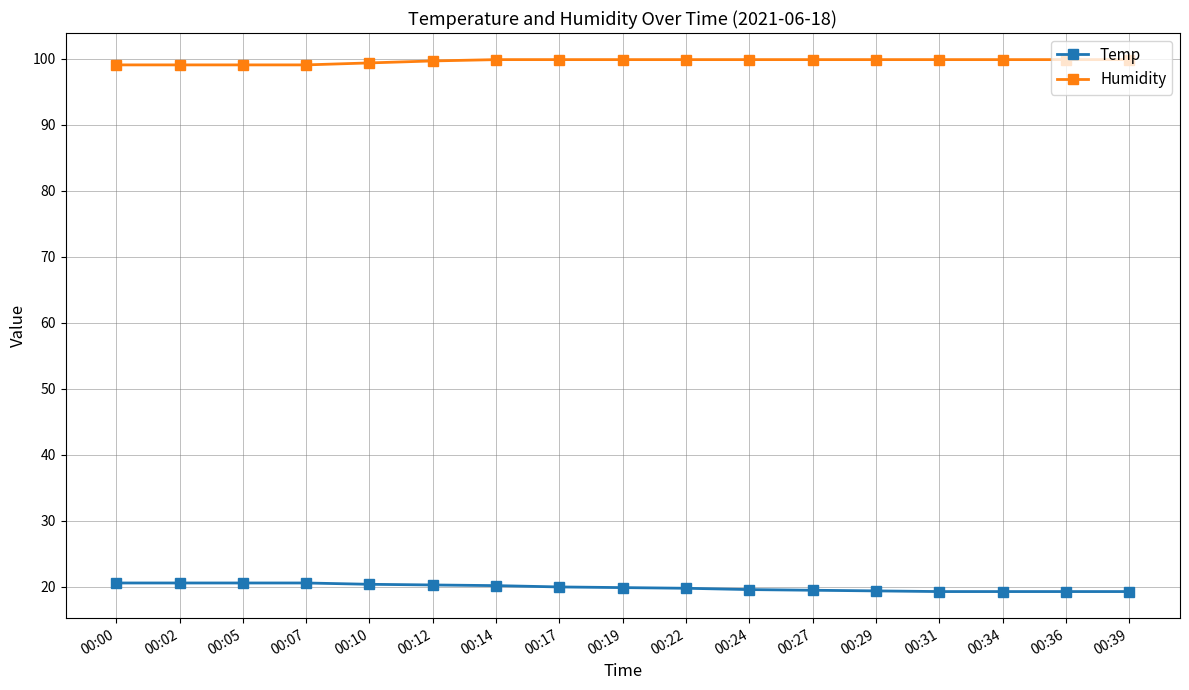

Which series has the largest total across all categories?

Humidity